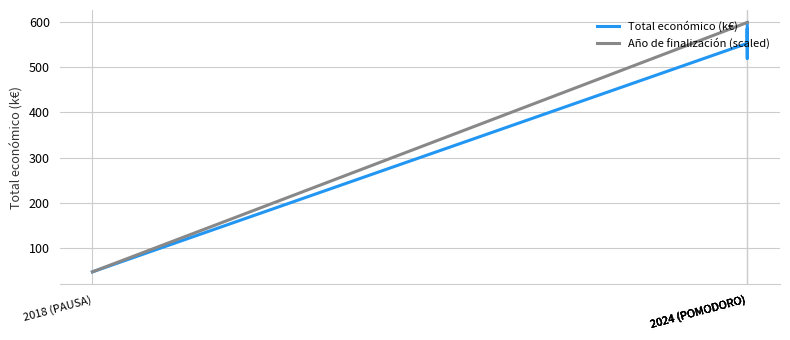

Is the value of Año de finalización (scaled) at 2024 (POMODORO) greater than the value of Total económico (k€) at 2018 (PAUSA)?

Yes